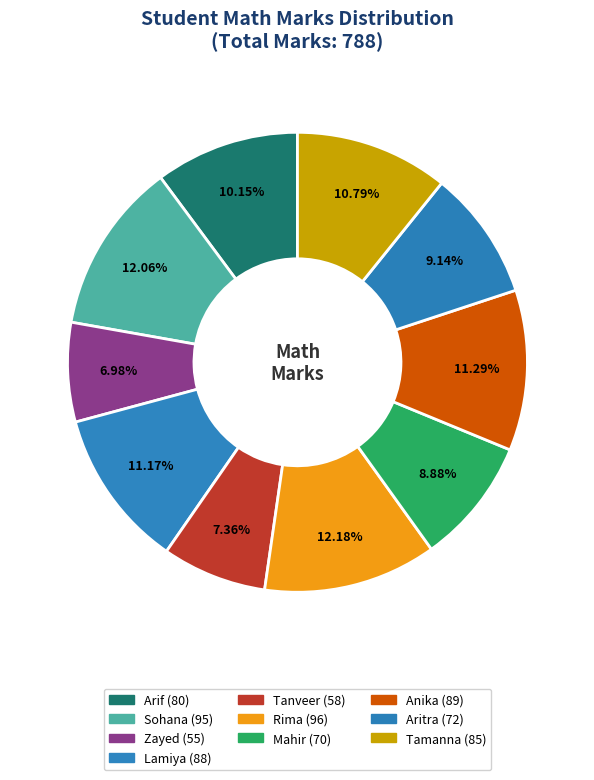

Rank the categories by value from highest to lowest.

Rima, Sohana, Anika, Lamiya, Tamanna, Arif, Aritra, Mahir, Tanveer, Zayed